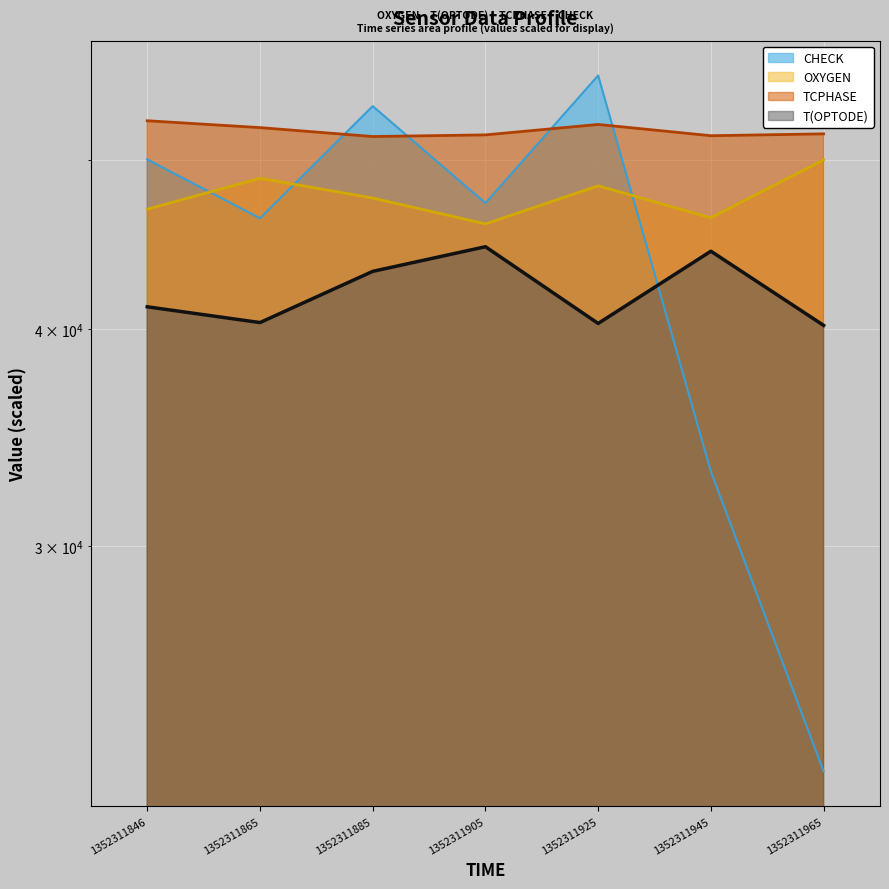

Rank the series by their maximum value, from lowest to highest.

T(OPTODE), OXYGEN, TCPHASE, CHECK